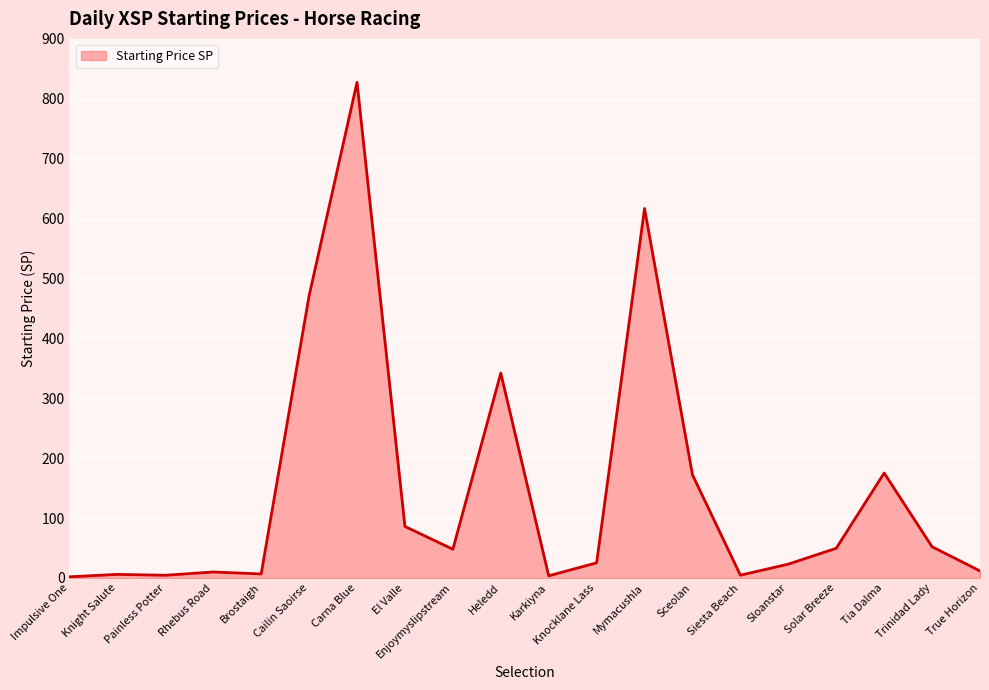

How many series are shown in this chart?

1